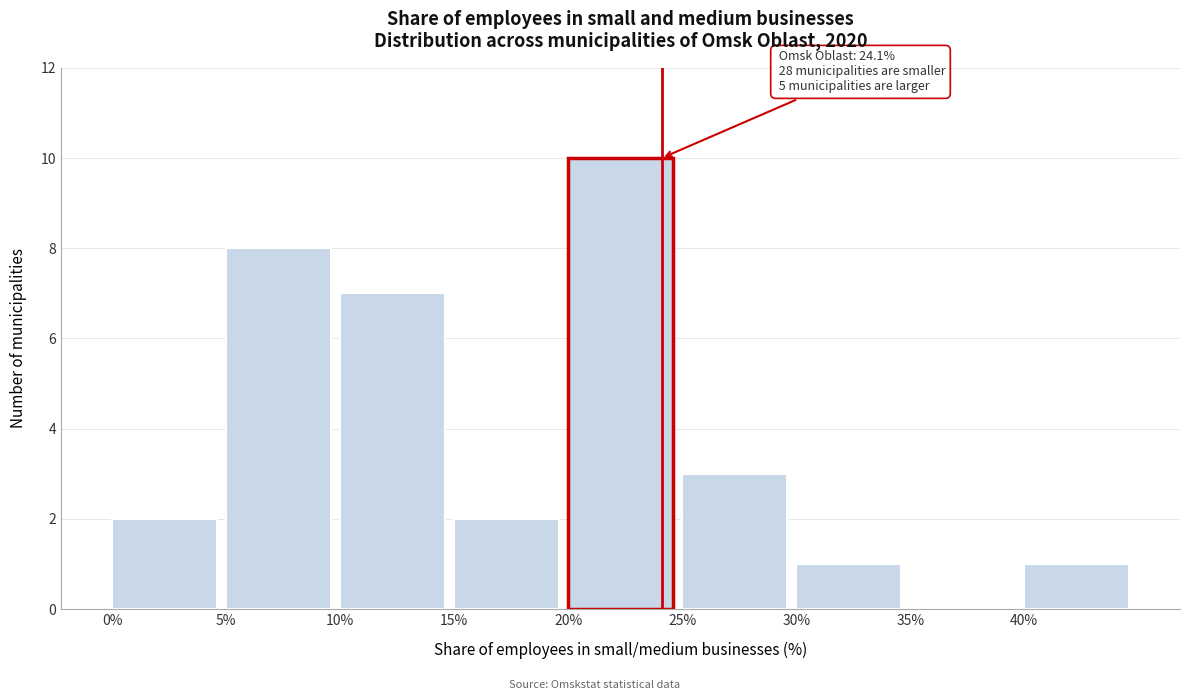

Which range on the x-axis has the tallest bar?

20 to 25